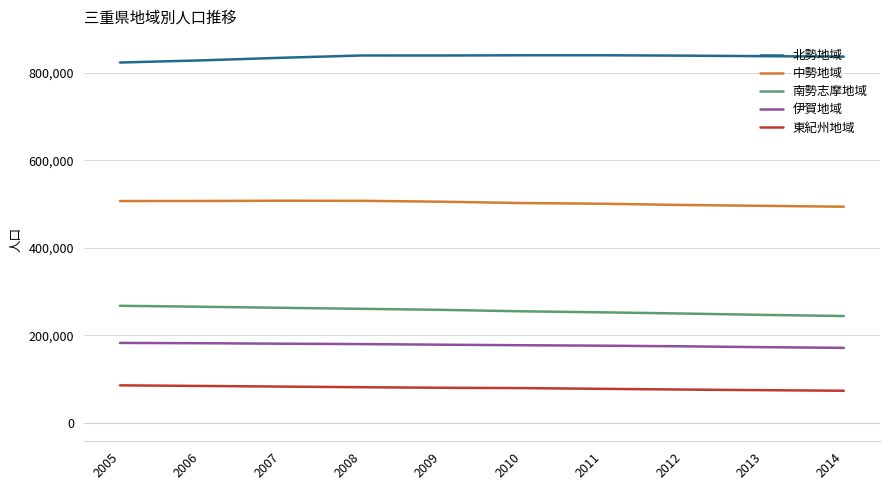

What is the maximum value for 東紀州地域?

85847